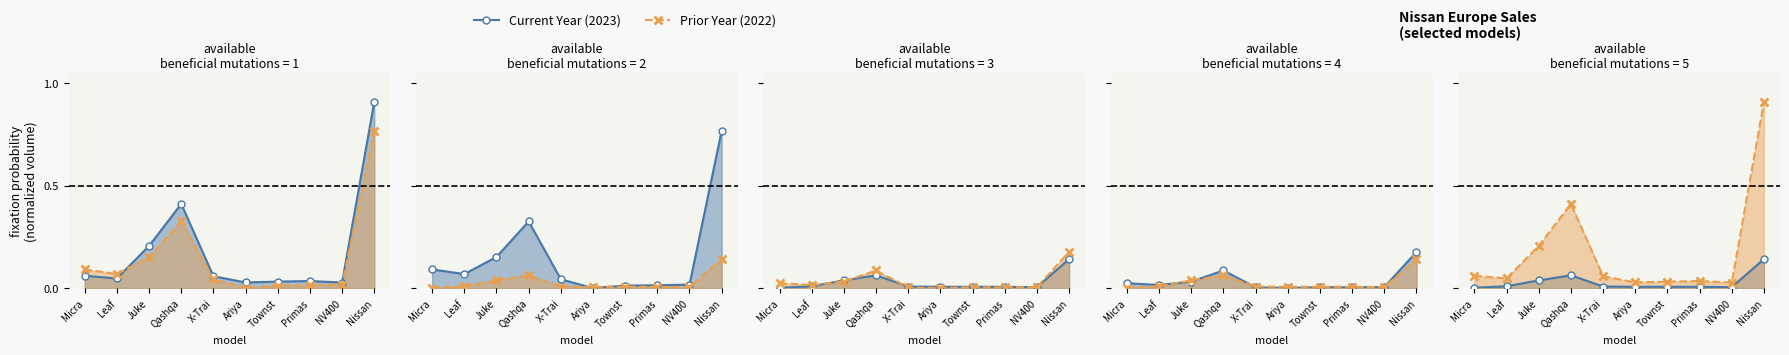

At how many categories does at least one series exceed 0?

10